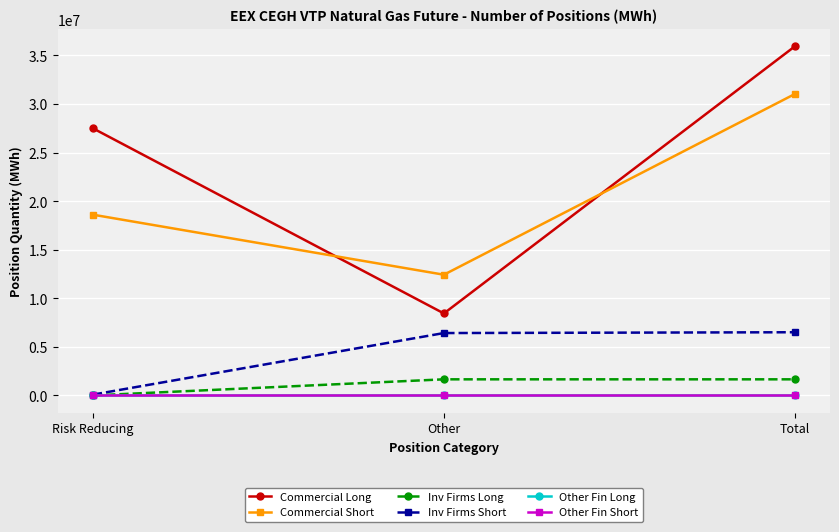

What is the difference between the maximum and minimum values in the Inv Firms Long series?

1657408